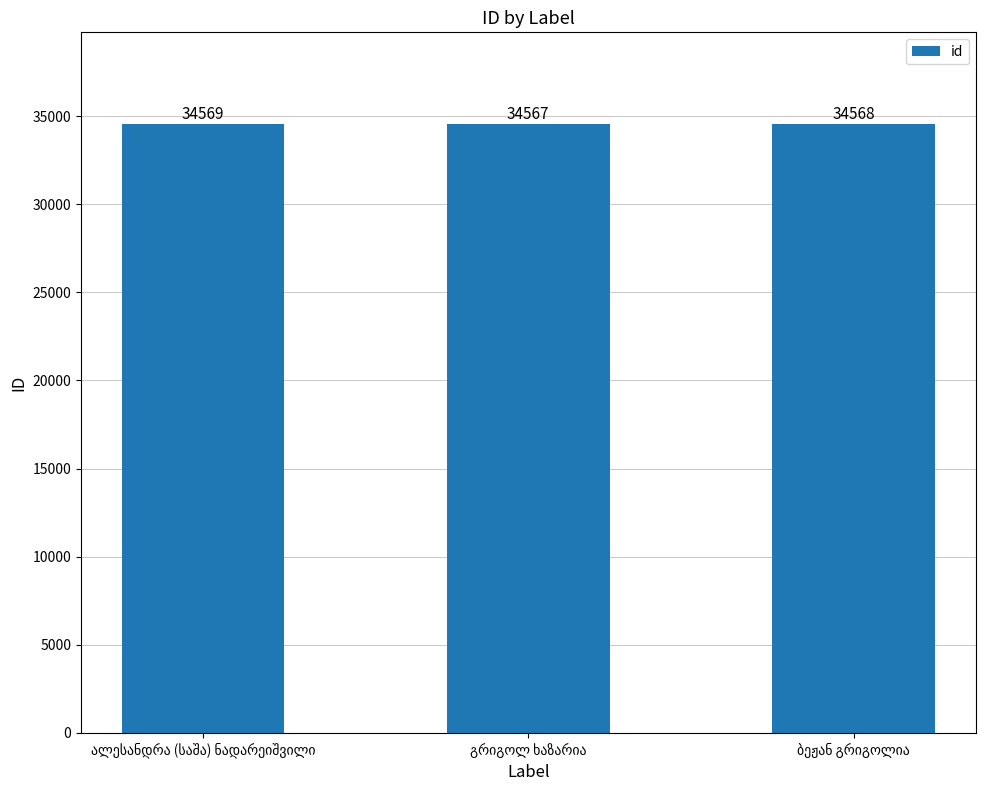

Reading right to left, transcribe all the data shown in this chart.

34568	34567	34569